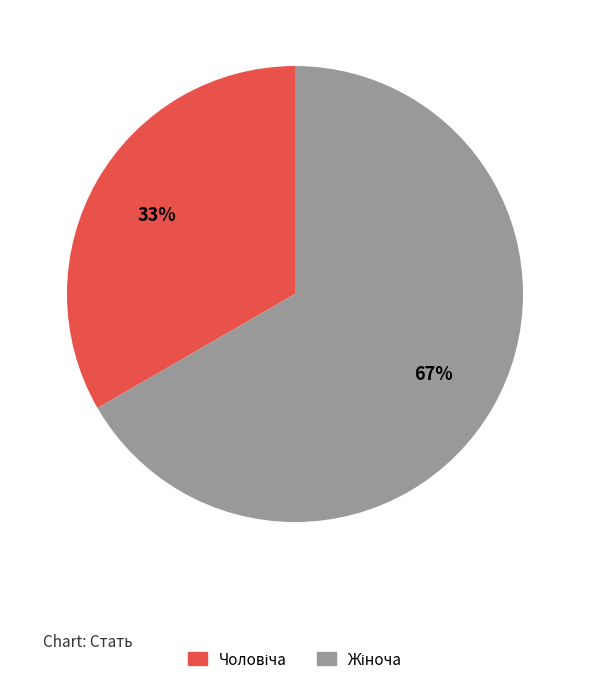

Count the number of slices in the pie.

2